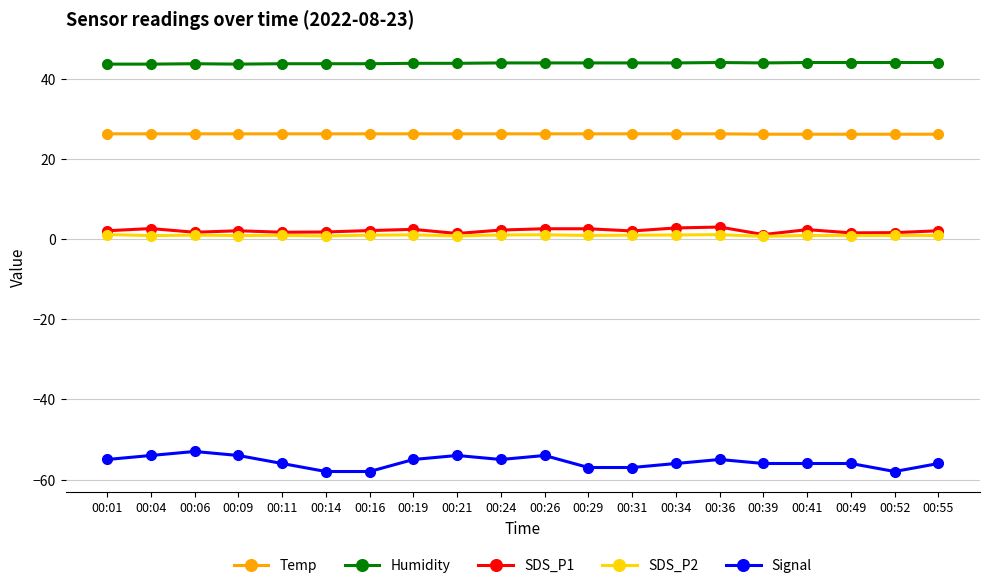

What is the difference between the maximum and minimum values in the Humidity series?

0.4